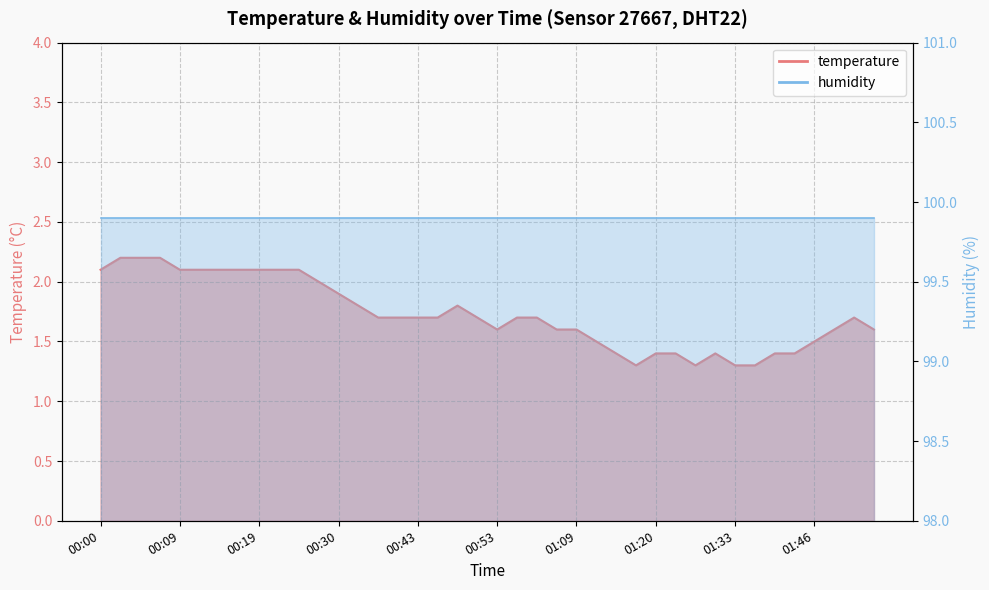

List the labels in order of value, largest first.

00:02, 00:04, 00:07, 00:00, 00:09, 00:12, 00:15, 00:17, 00:19, 00:22, 00:25, 00:28, 00:30, 00:35, 00:48, 00:38, 00:40, 00:43, 00:45, 00:50, 00:59, 01:01, 01:52, 00:53, 01:04, 01:09, 01:49, 01:55, 01:12, 01:46, 01:14, 01:20, 01:26, 01:31, 01:38, 01:40, 01:17, 01:28, 01:33, 01:35